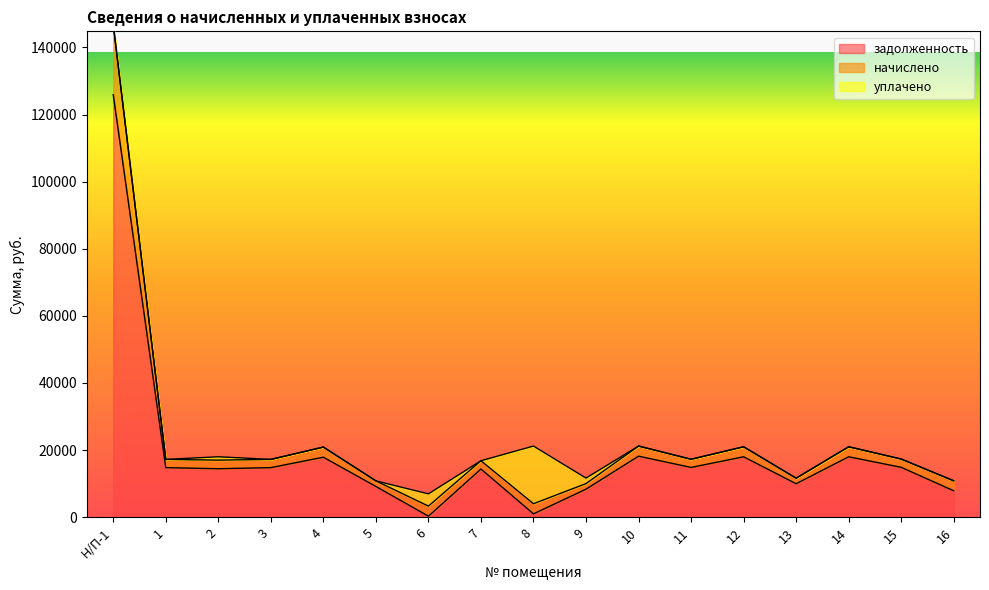

What is the sum of all задолженность values?

322770.1